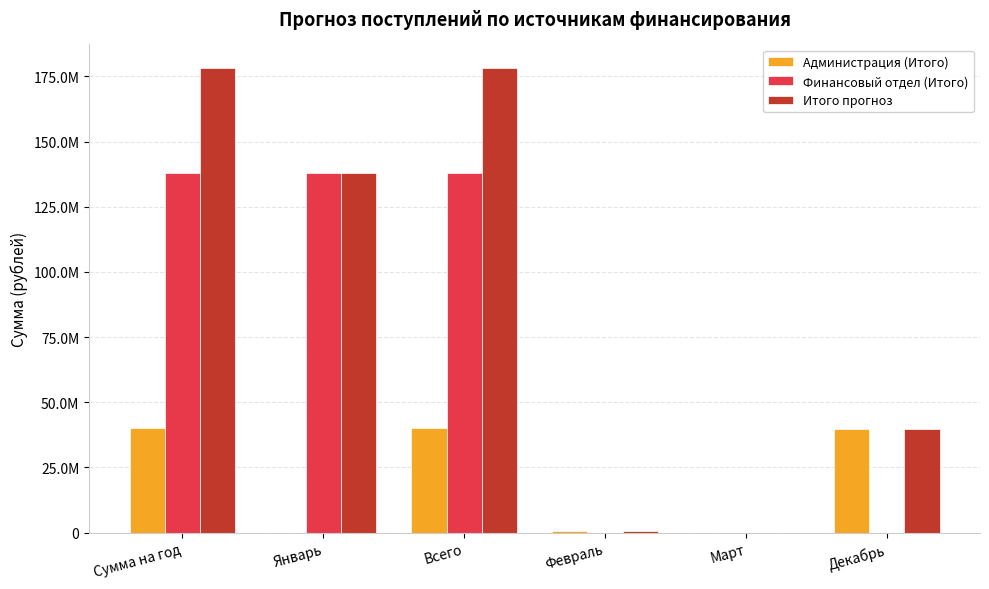

Does the chart contain stacked bars?

No